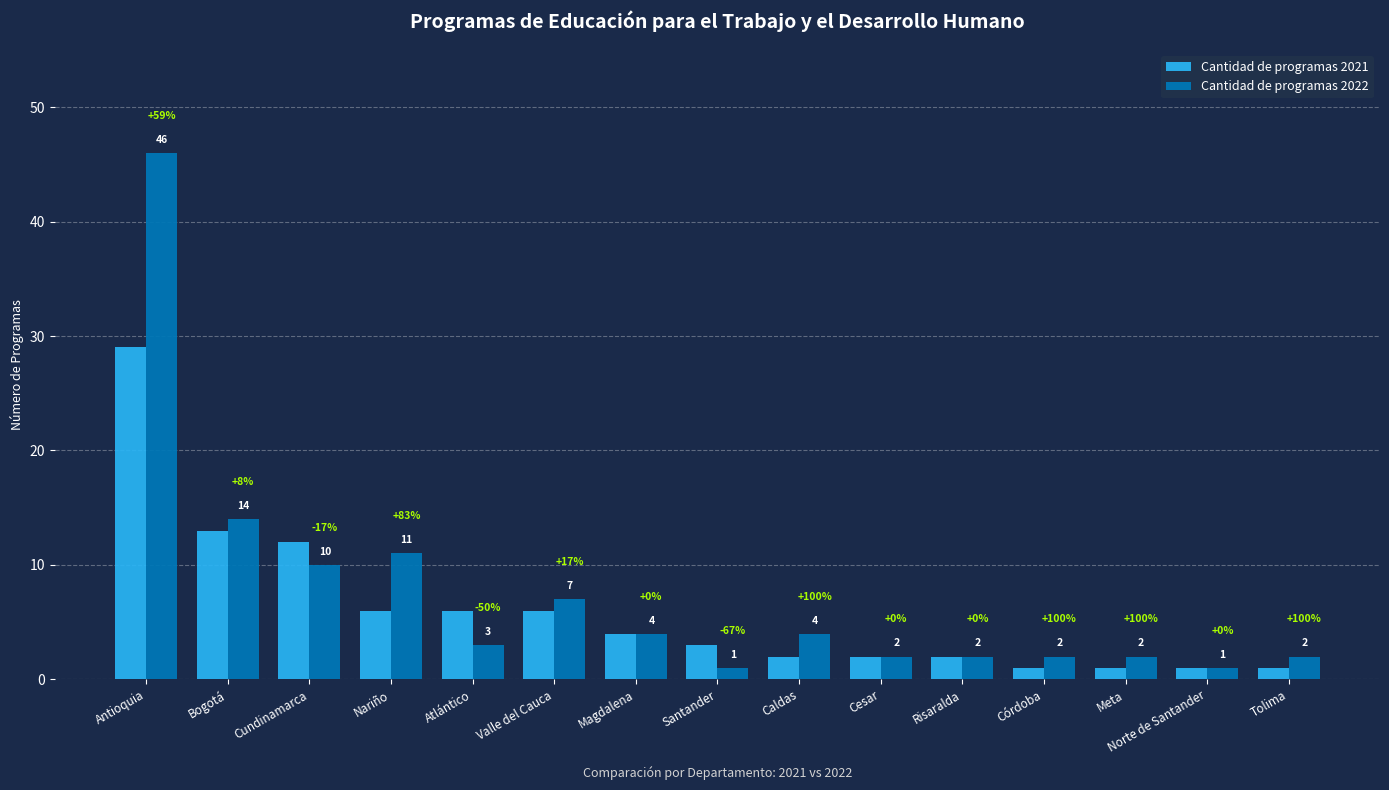

Reading left to right, extract all data points from this chart.

Cantidad de programas 2021: Antioquia=29	Bogotá=13	Cundinamarca=12	Nariño=6	Atlántico=6	Valle del Cauca=6	Magdalena=4	Santander=3	Caldas=2	Cesar=2	Risaralda=2	Córdoba=1	Meta=1	Norte de Santander=1	Tolima=1
Cantidad de programas 2022: Antioquia=46	Bogotá=14	Cundinamarca=10	Nariño=11	Atlántico=3	Valle del Cauca=7	Magdalena=4	Santander=1	Caldas=4	Cesar=2	Risaralda=2	Córdoba=2	Meta=2	Norte de Santander=1	Tolima=2